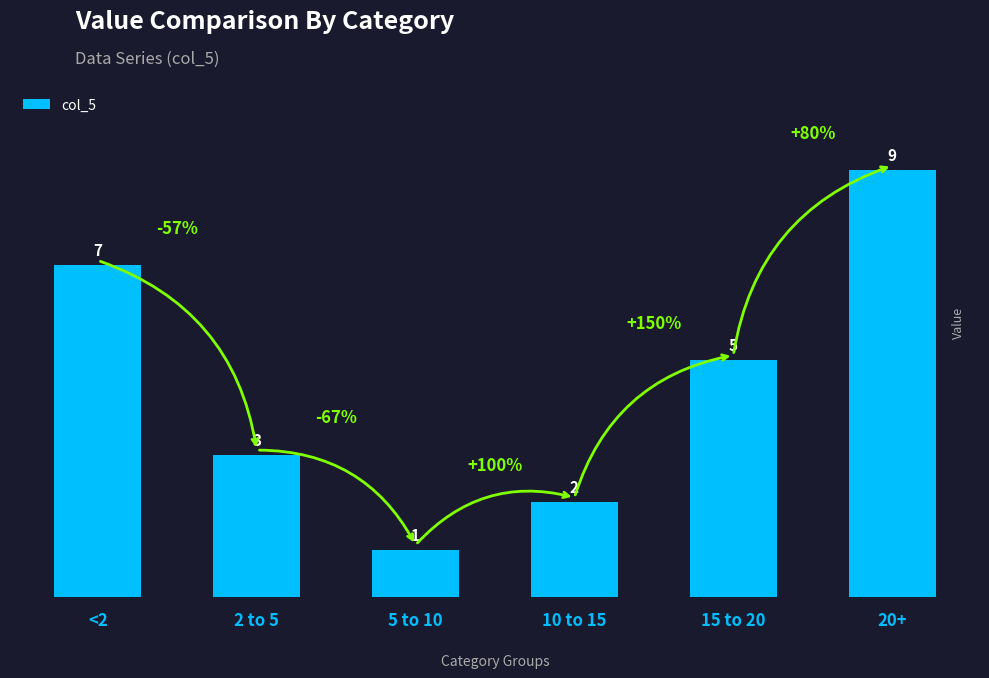

What is the greatest value displayed?

9